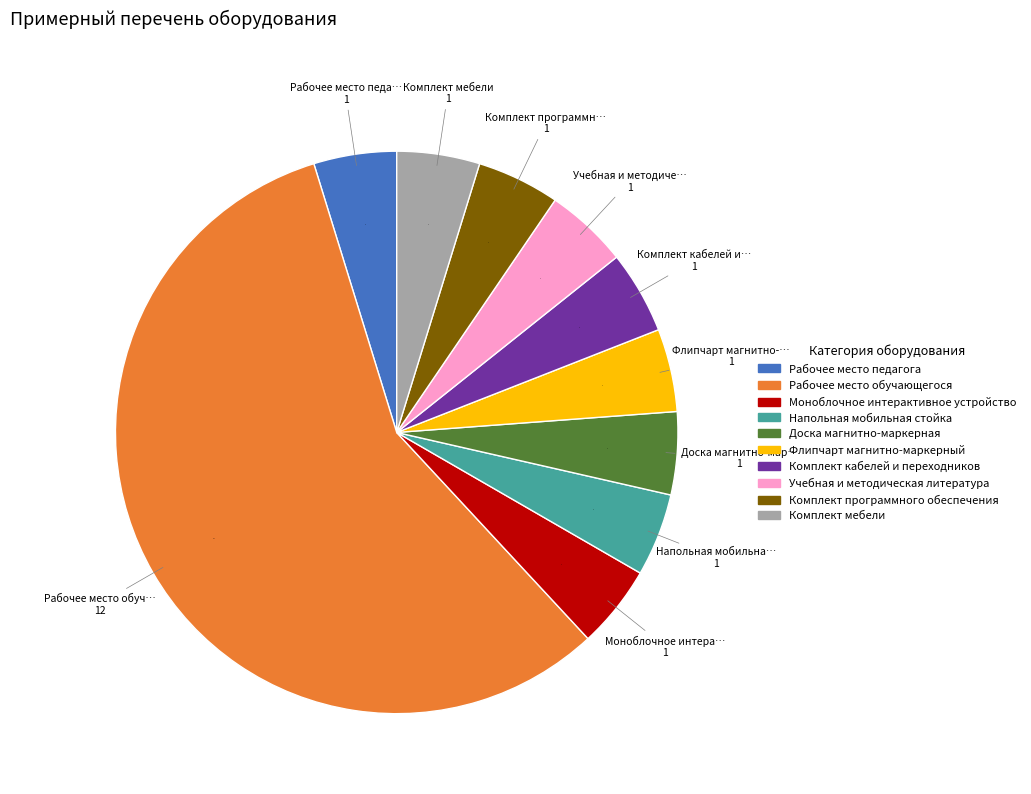

Which category has the biggest portion of the pie?

Рабочее место обучающегося